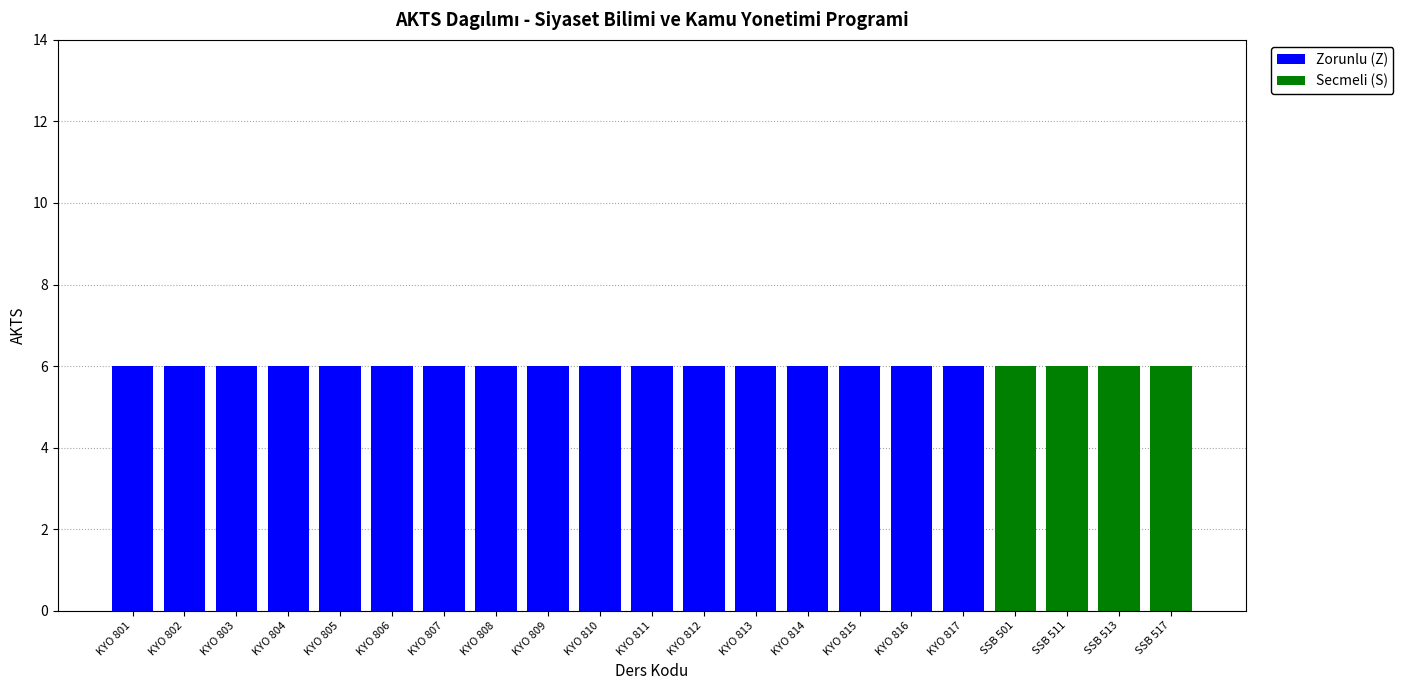

True or false: Zorunlu (Z) has a value of 3 at KYO 803.

False